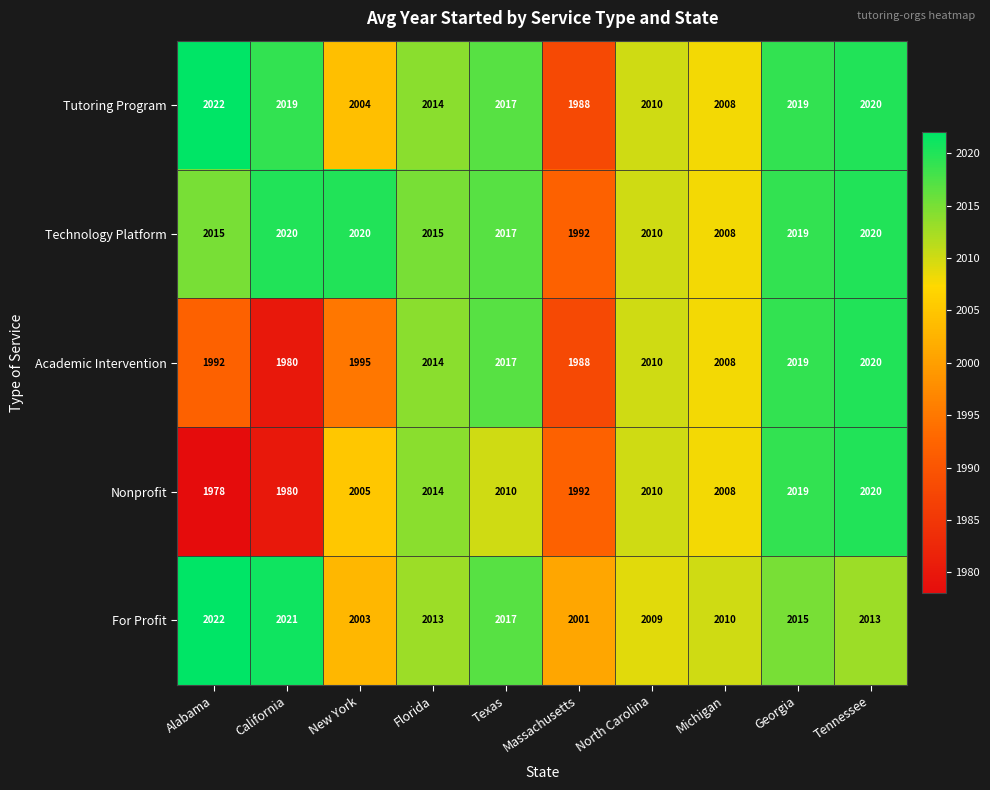

What is the sum of the Tutoring Program values at Tennessee and New York?

4024